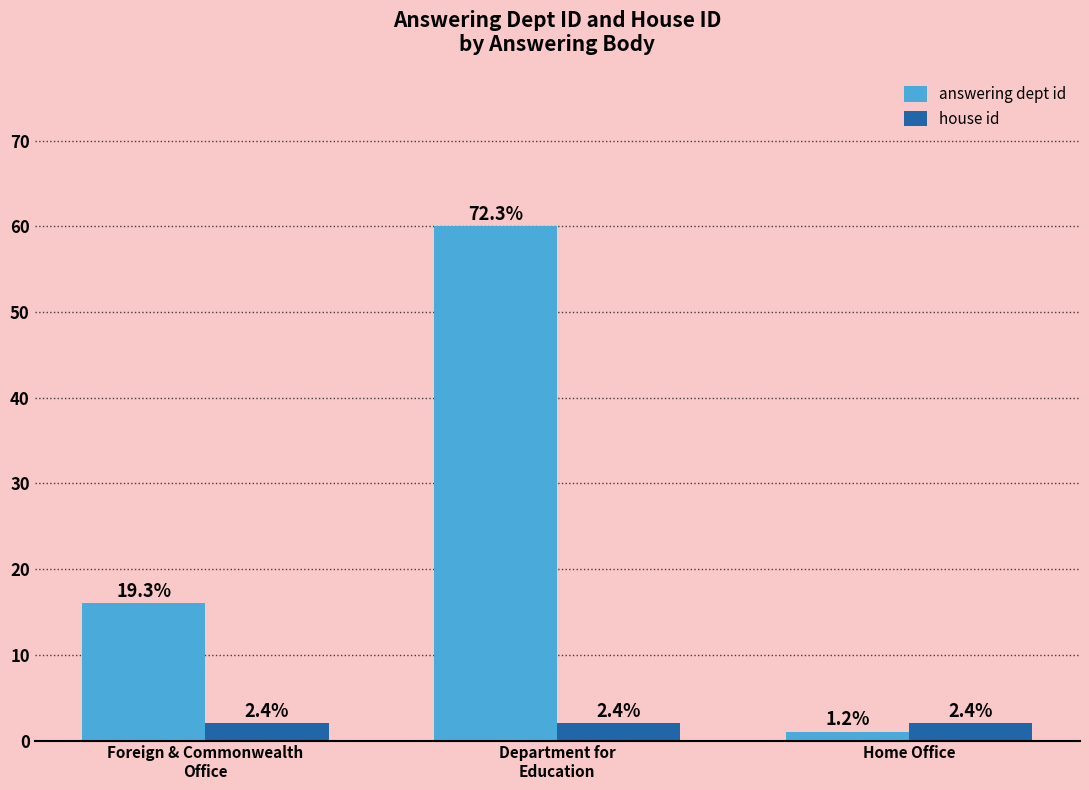

Reading left to right, list all the values displayed in this chart.

answering dept id: Foreign & Commonwealth
Office=16	Department for
Education=60	Home Office=1
house id: Foreign & Commonwealth
Office=2	Department for
Education=2	Home Office=2